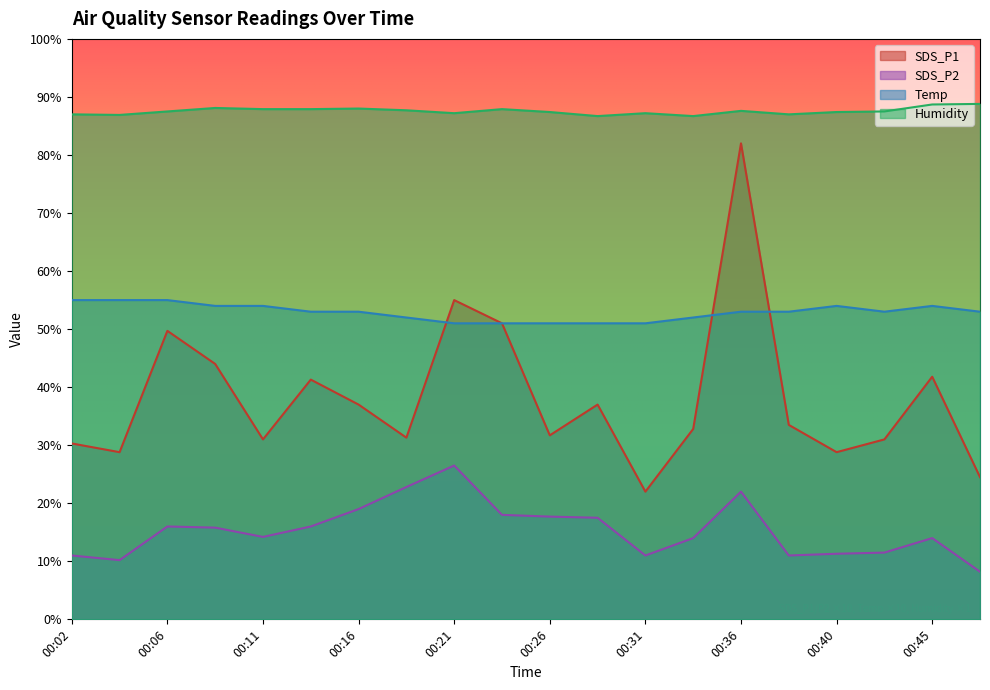

Is it true that SDS_P2 equals 17.7 at 00:26?

True